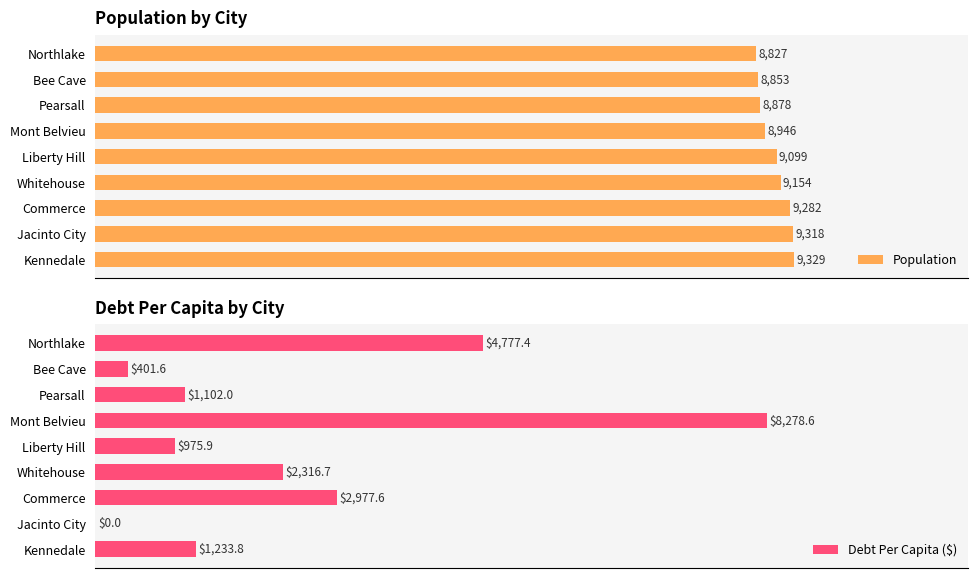

At how many categories does at least one series exceed 5367?

9